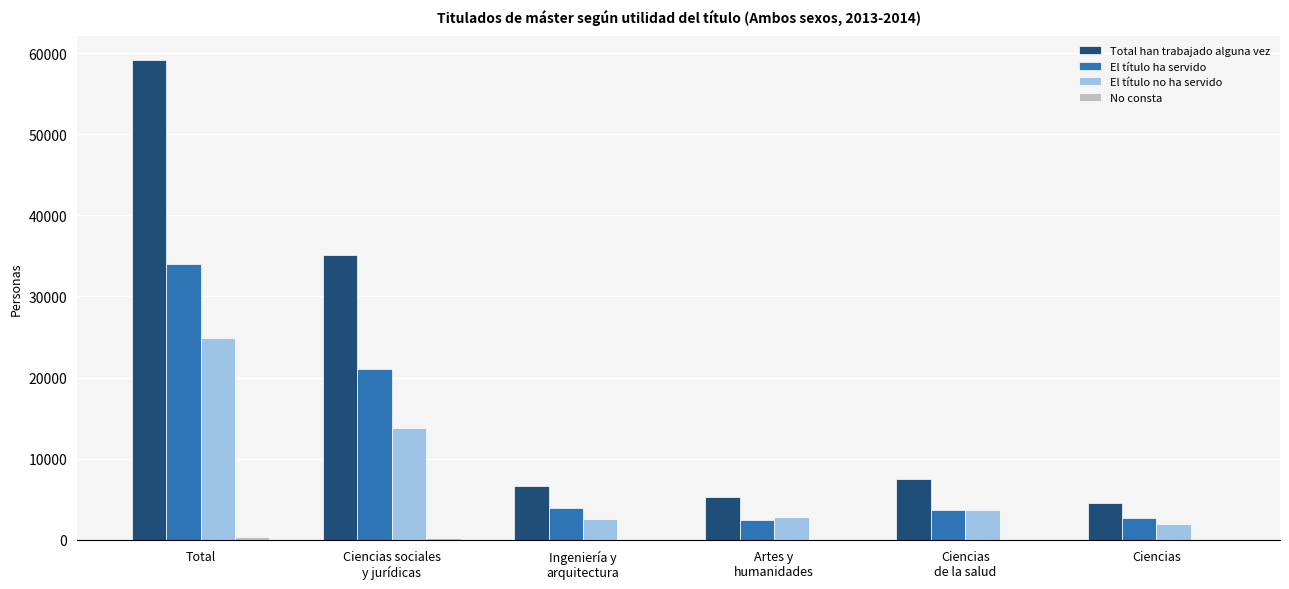

What is the maximum value shown in the chart?

59146